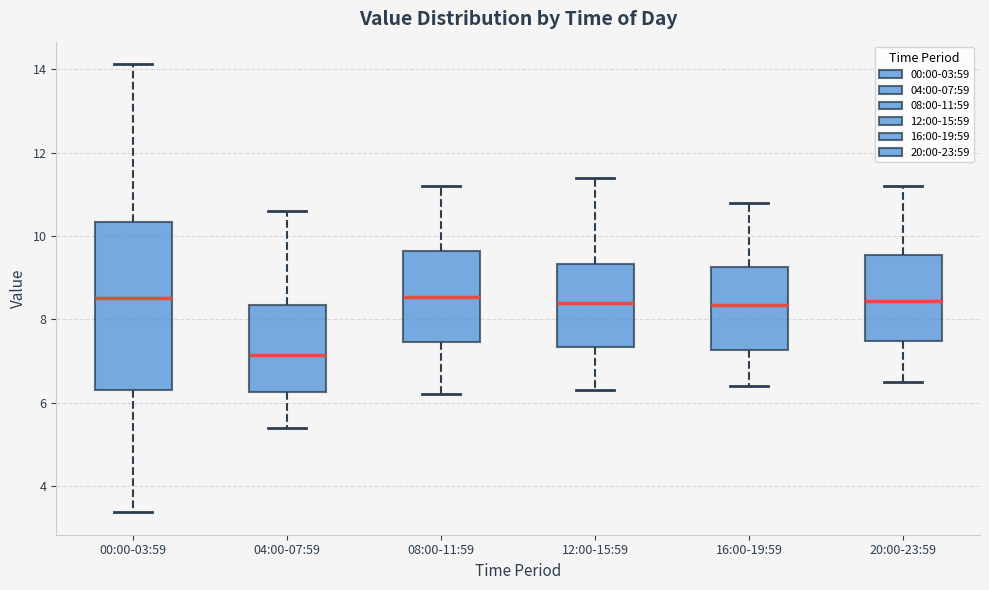

Comparing the boxes themselves (not the whiskers), which one is the tallest?

00:00-03:59